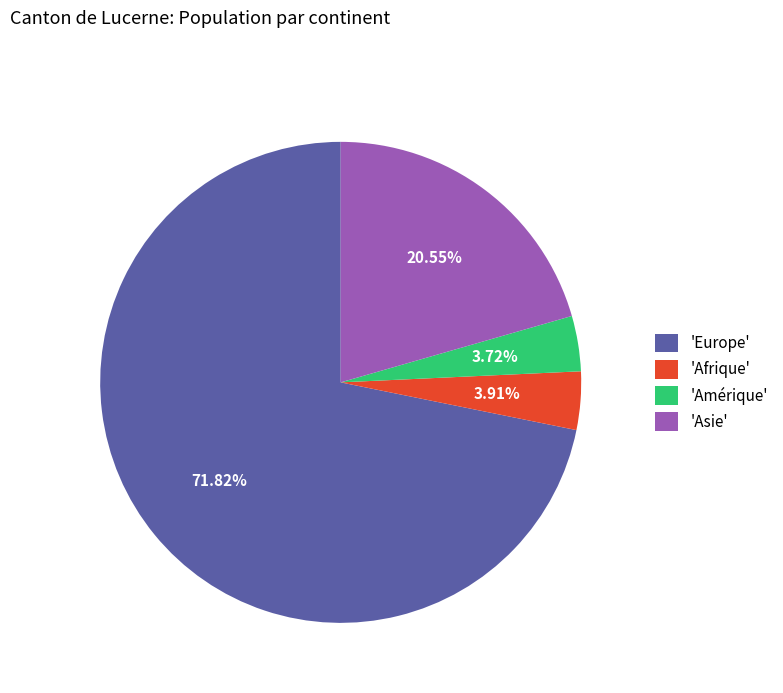

Count the number of slices in the pie.

4